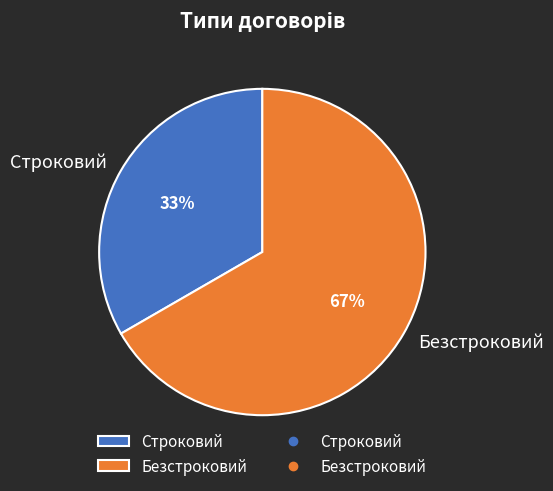

Combined, do Строковий and Безстроковий account for over 50%?

Yes